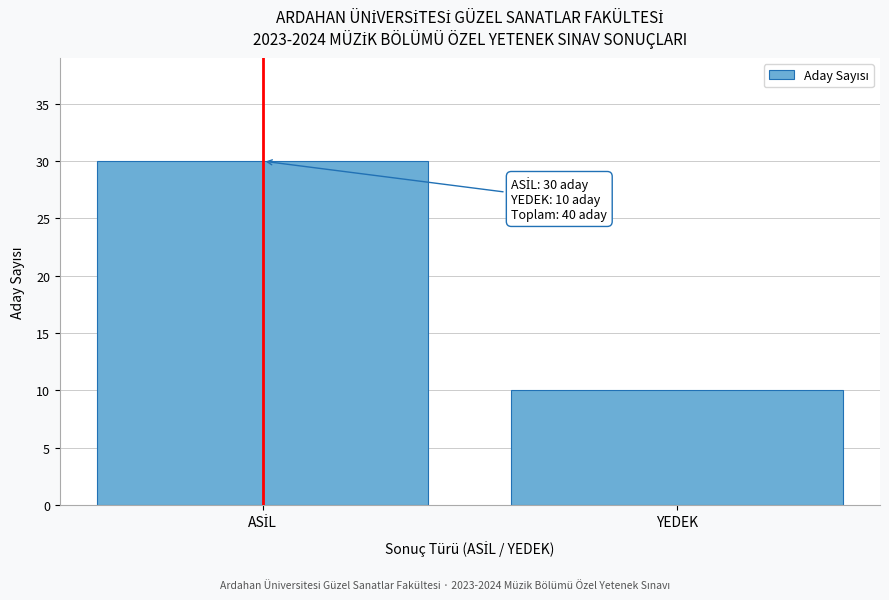

Reading left to right, what are all the values shown in this chart?

30	10